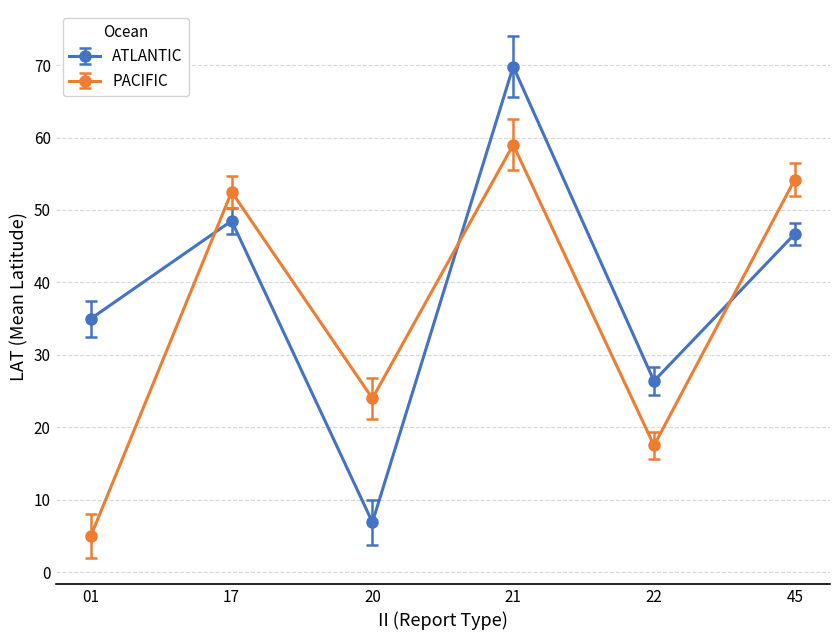

What is the sum of the PACIFIC values at 22 and 21?

76.5